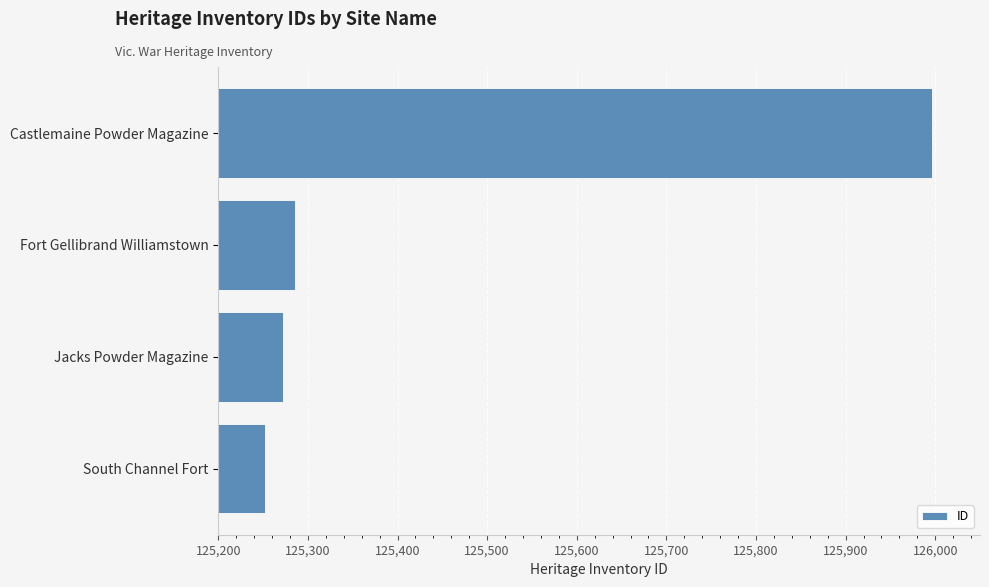

True or false: the data shows 221666 at Fort Gellibrand Williamstown.

False